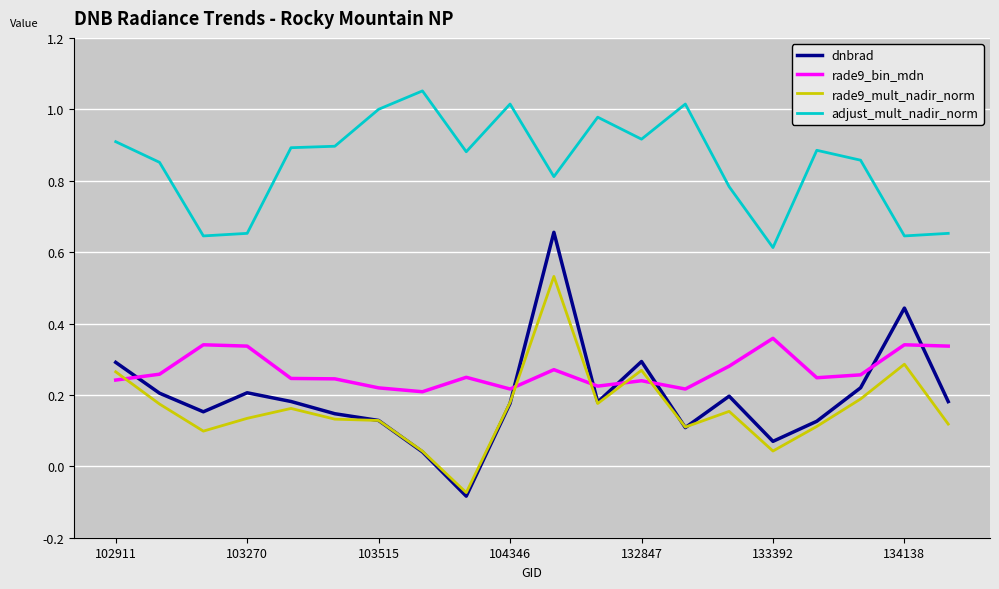

Which series has the largest total across all categories?

adjust_mult_nadir_norm